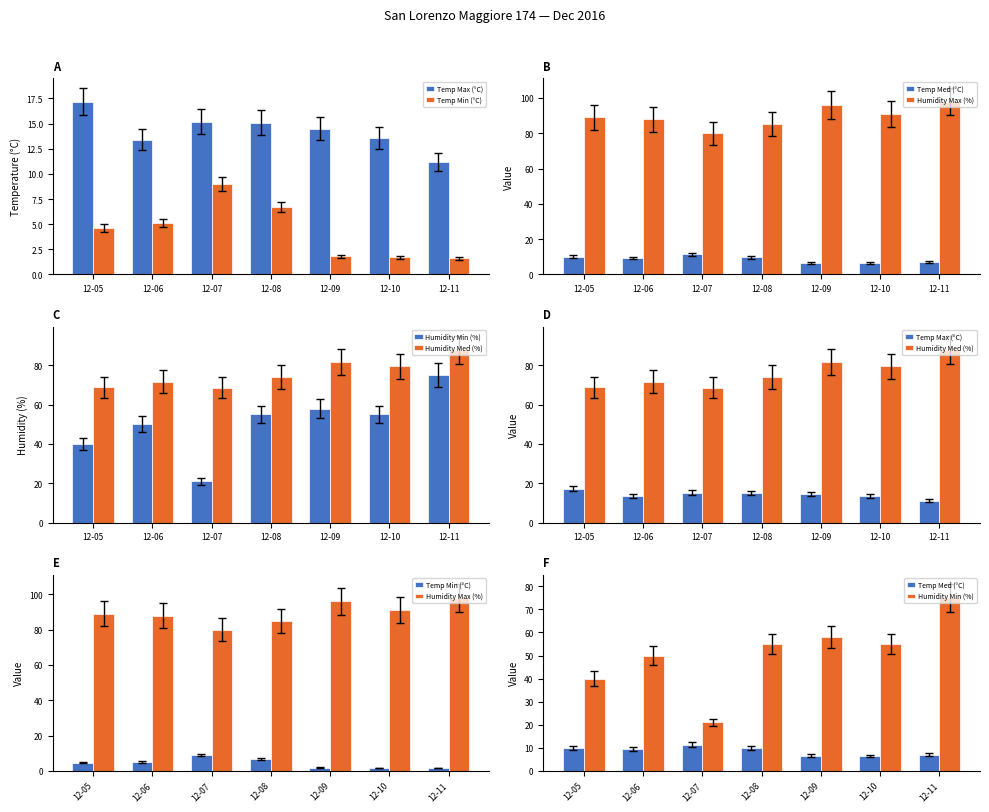

At 12-11, list the series in order from largest to smallest.

Humidity Max (%), Humidity Med (%), Humidity Min (%), Temp Max (°C), Temp Med (°C), Temp Min (°C)